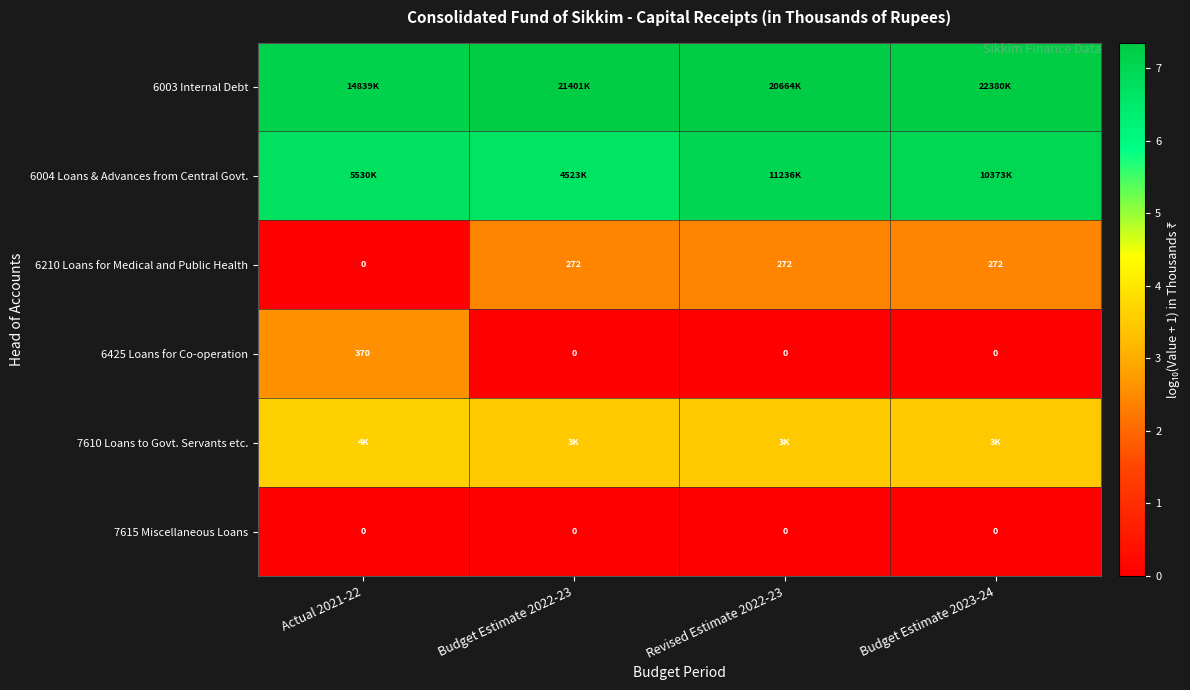

At Budget Estimate 2023-24, list the series in order from smallest to largest.

6425 Loans for Co-operation, 7615 Miscellaneous Loans, 6210 Loans for Medical and Public Health, 7610 Loans to Govt. Servants etc., 6004 Loans & Advances from Central Govt., 6003 Internal Debt